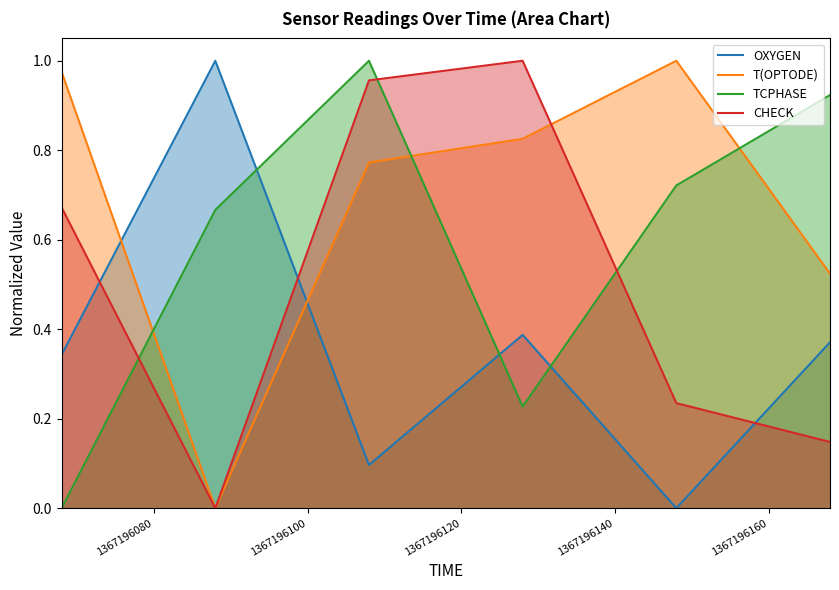

After their last crossing, which series has the higher values: OXYGEN or CHECK?

OXYGEN